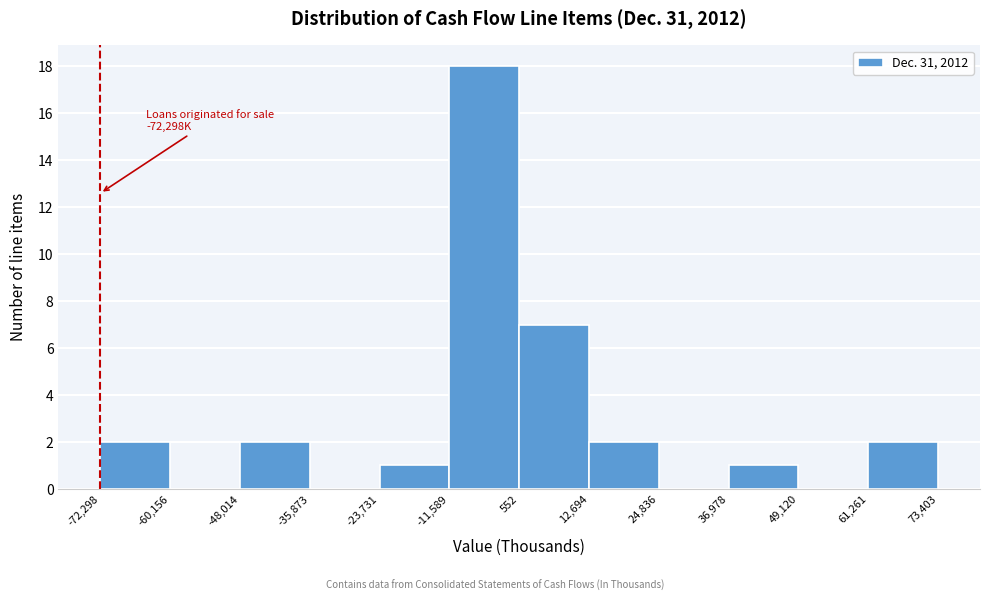

Over which range of the x-axis is the bar tallest?

-11,589 to 552